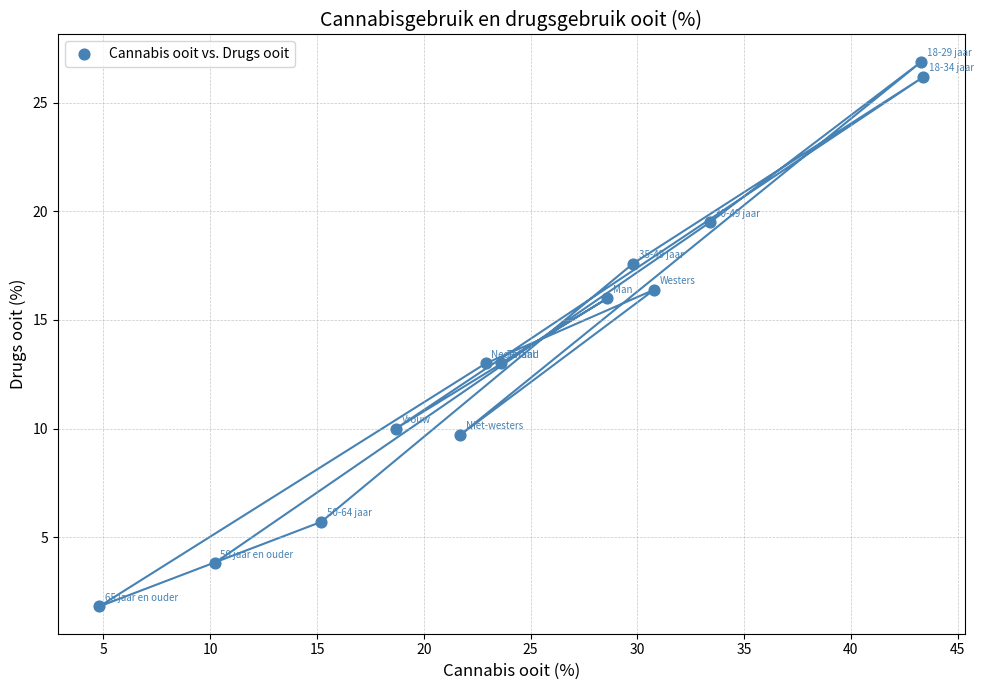

What is the range of Y values (max minus min)?

25.1